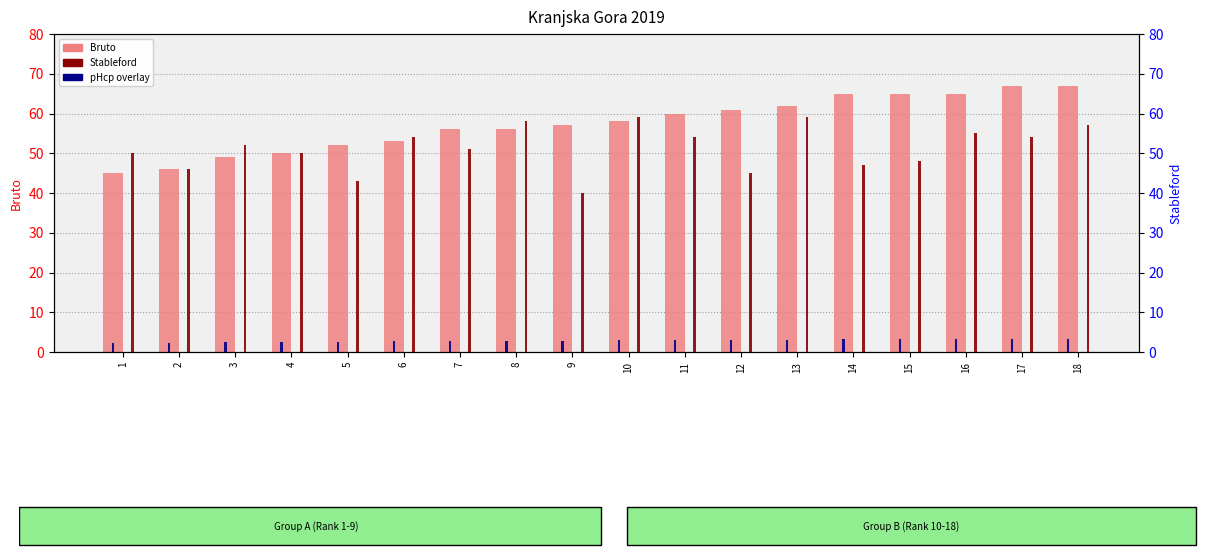

How many values in the Stableford series exceed 52?

8